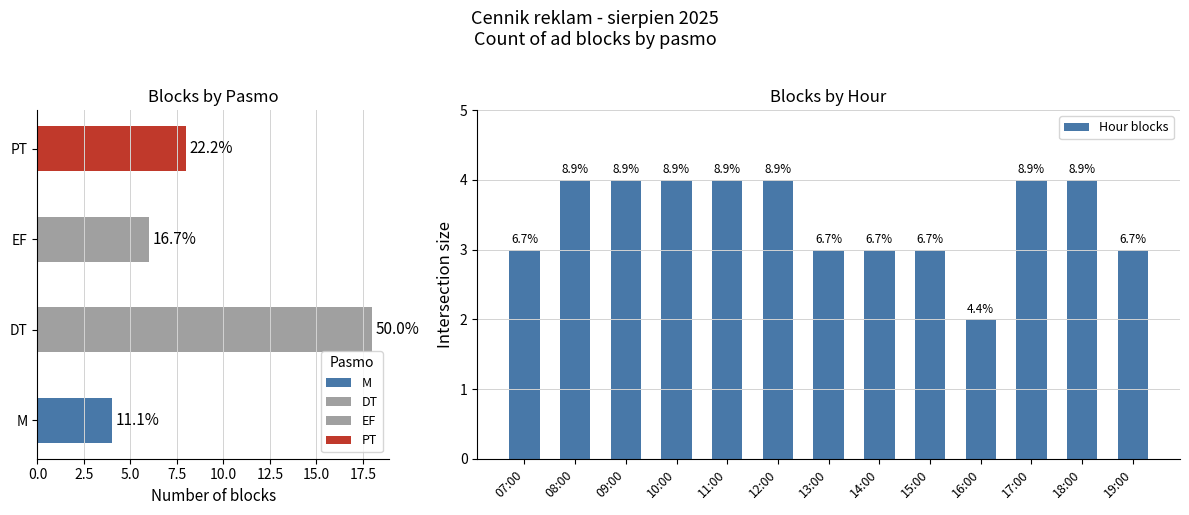

Reading right to left, what are all the values shown in this chart?

3	4	4	2	3	3	3	4	4	4	4	4	3